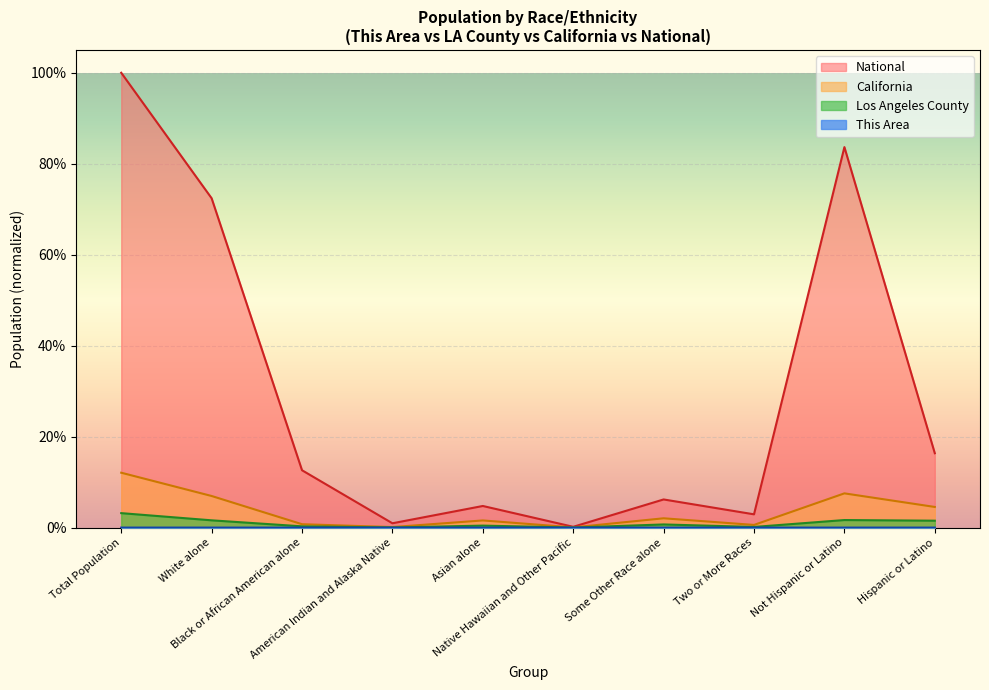

Is the value of Los Angeles County at Native Hawaiian and Other Pacific greater than the value of National at Black or African American alone?

No